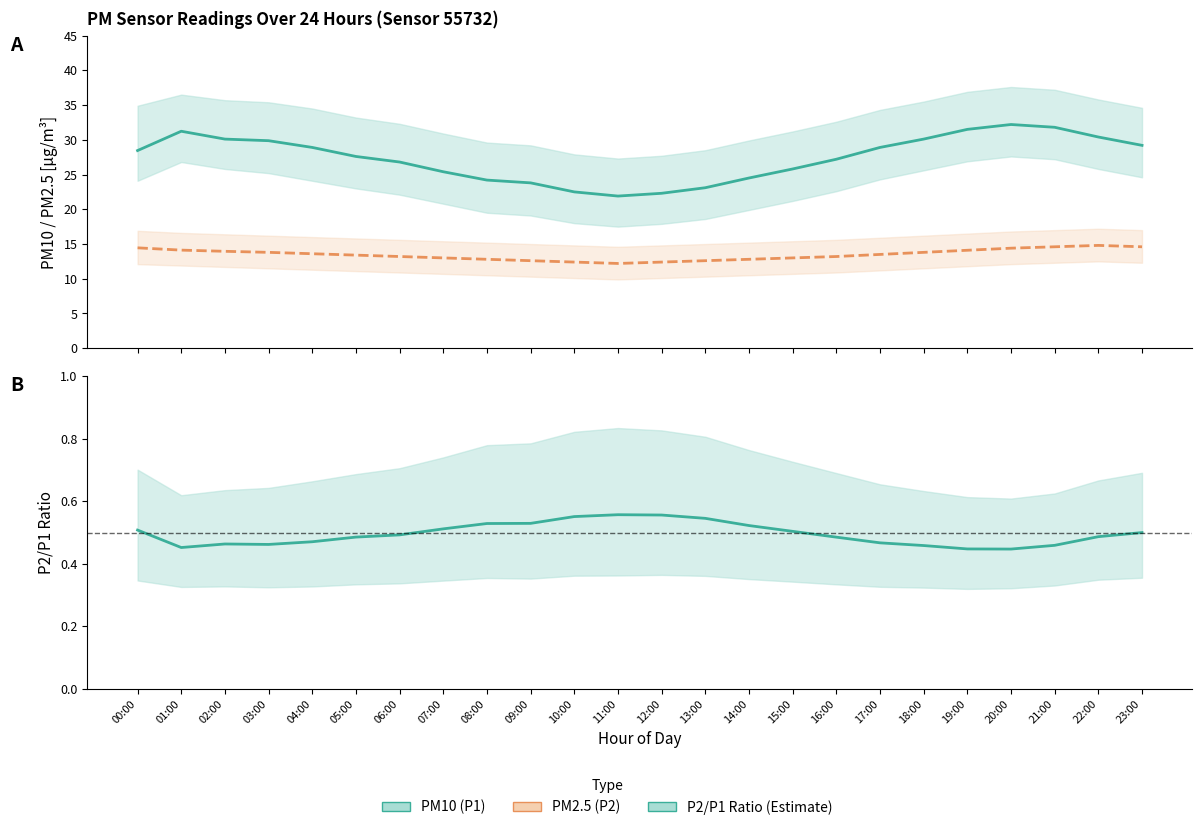

What is the sum of all P2/P1 Ratio values?

11.9